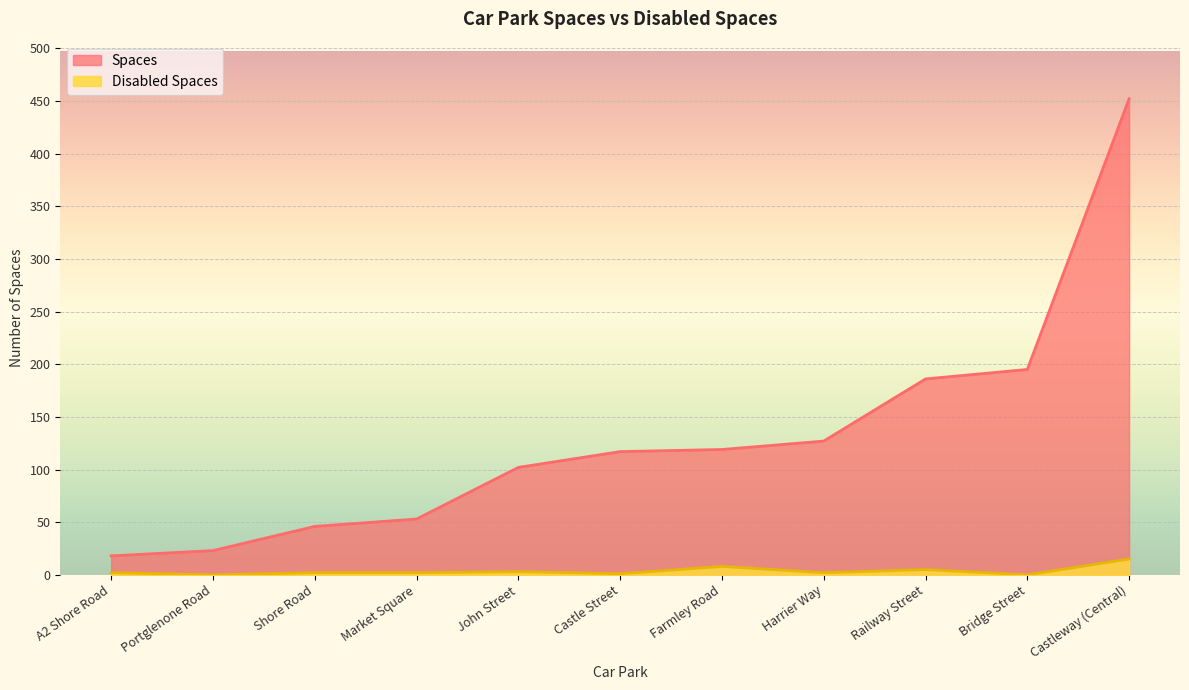

True or false: Spaces and Disabled Spaces cross at least once.

False